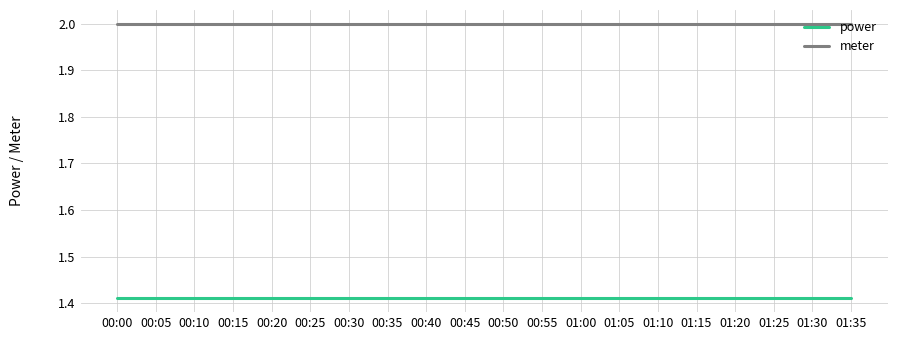

Rank the series at 01:15 from lowest to highest value.

power, meter